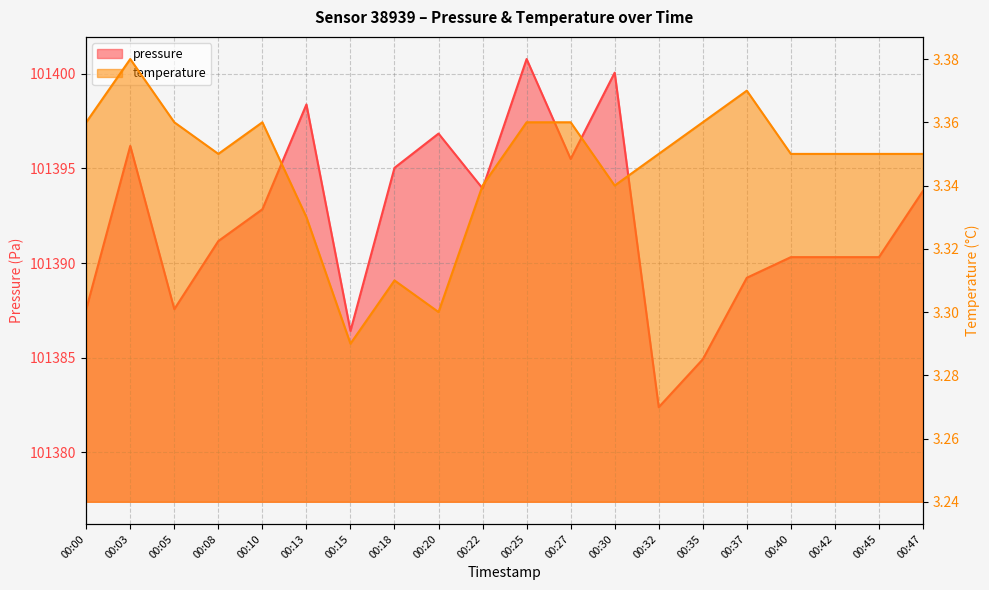

How many interior local valleys does the pressure series have?

5